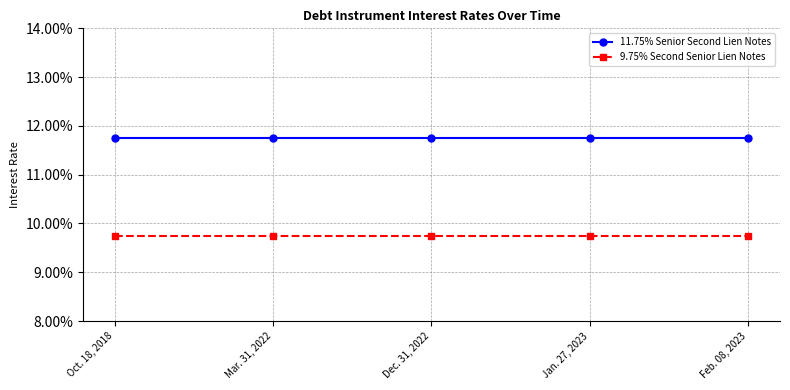

Does the chart have visible grid lines?

Yes